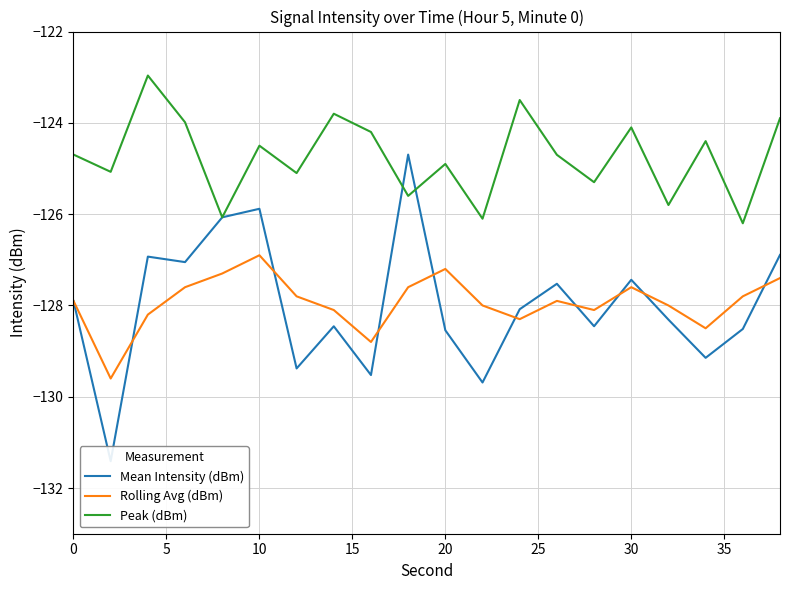

Does the chart display data point markers on the line(s)?

No